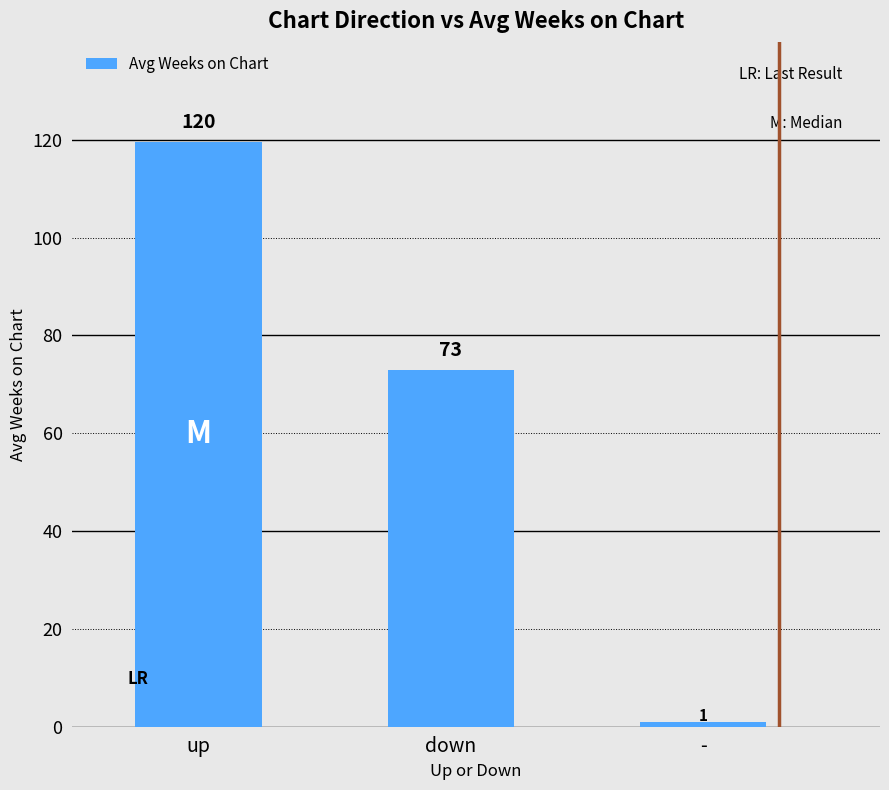

What is the difference between the maximum and minimum values?

118.5